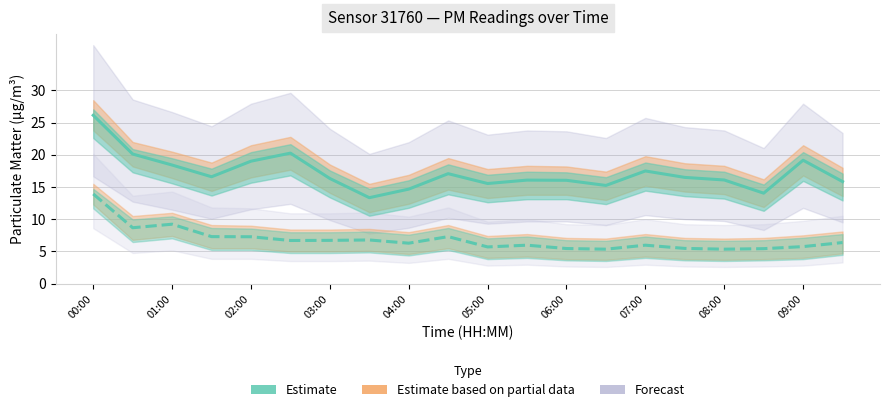

Is it true that P1 (Estimate) equals 14.1 at 17?

True